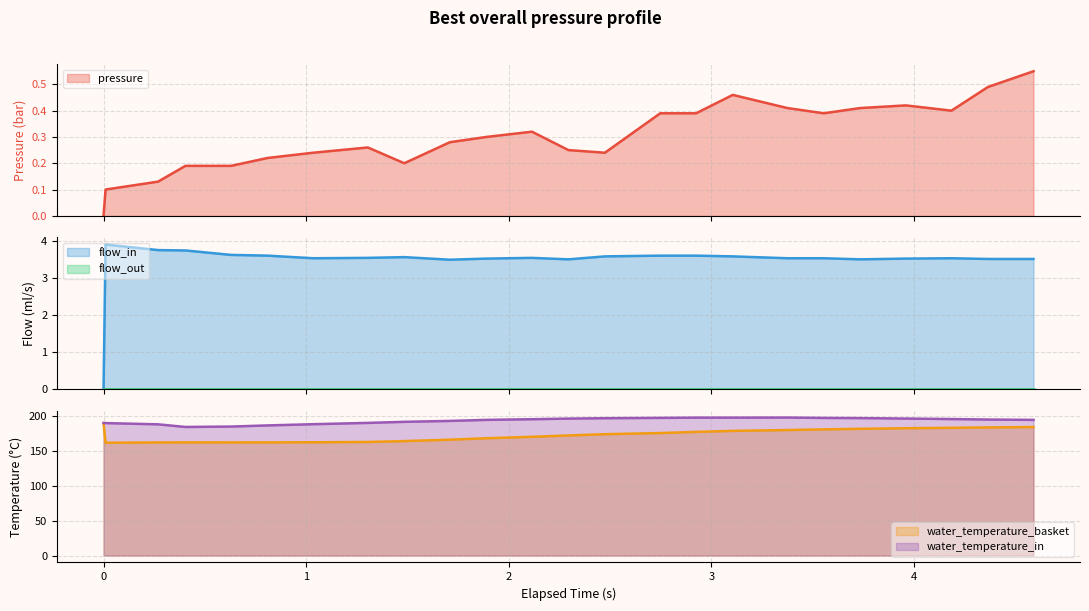

How many values in the water_temperature_in series are below 195?

12